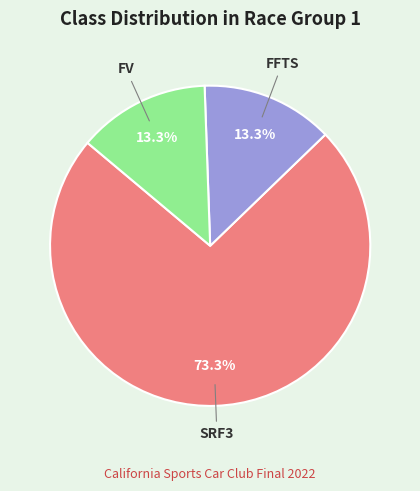

What percentage is the FFTS slice, to the nearest percent?

13%